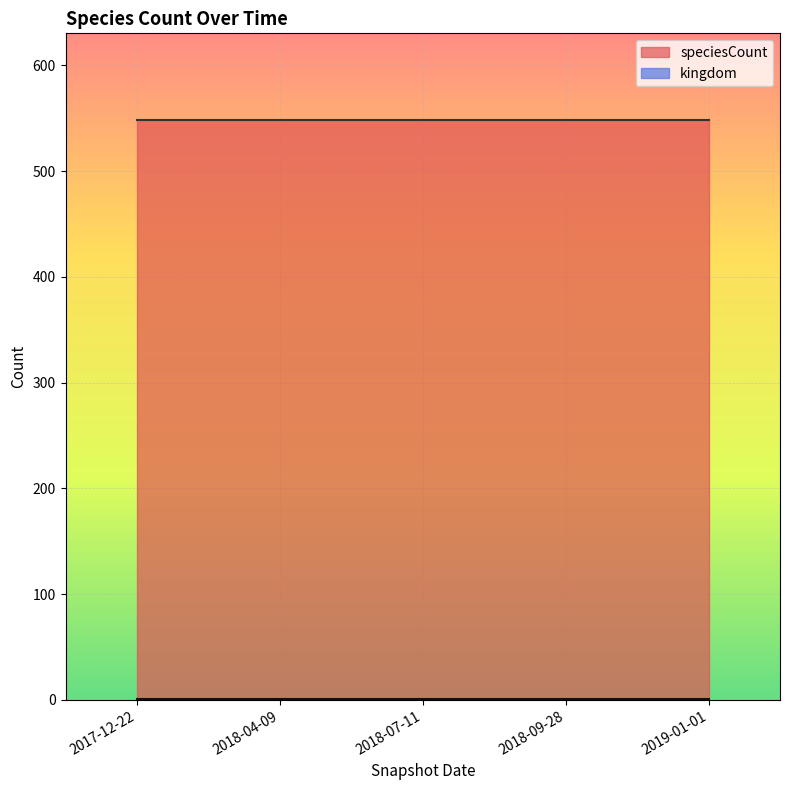

What is the minimum value for speciesCount?

548